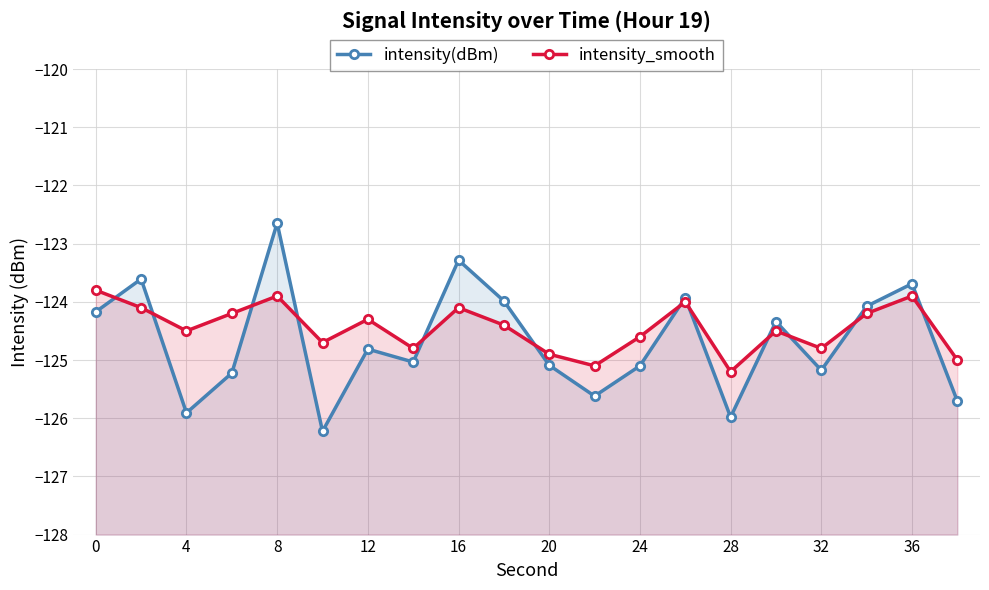

What is the total value across all series at 24?

-249.8